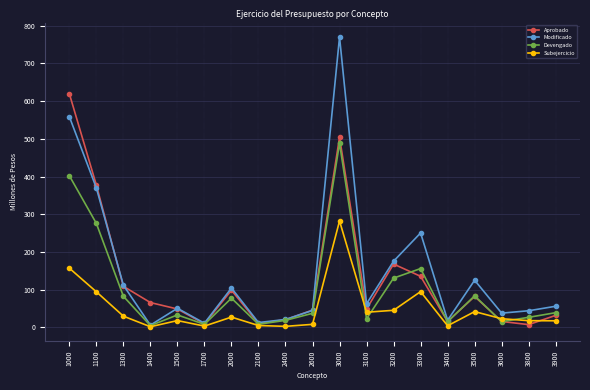

What is the minimum value shown in the chart?

1.3